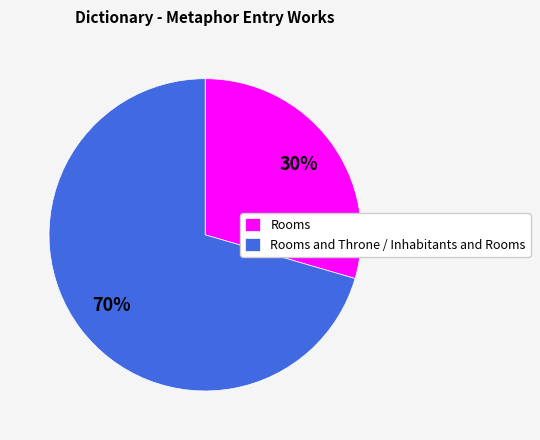

Is it true that Rooms and Throne / Inhabitants and Rooms is 77% of the pie?

False